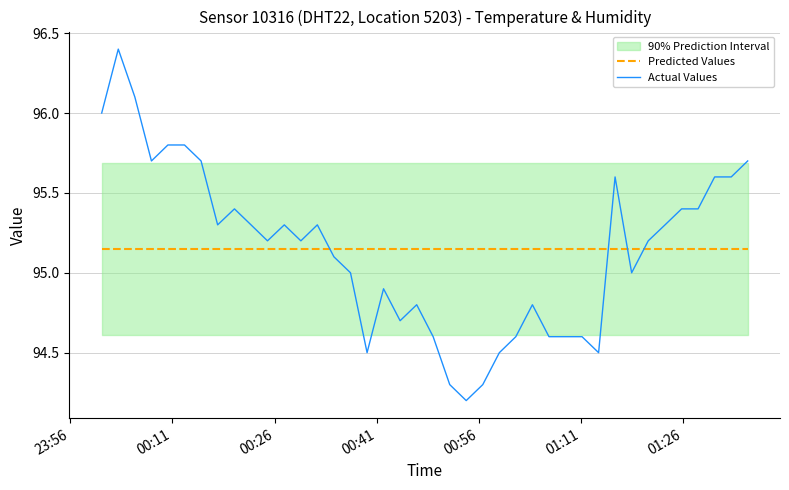

How many times do Predicted Values and Actual Values cross each other?

4